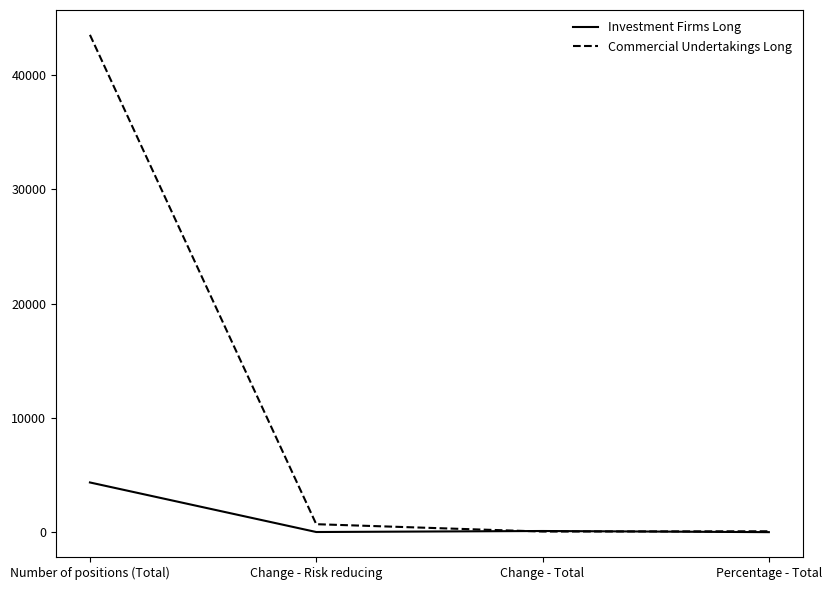

Where is Commercial Undertakings Long nearest to the value 21793?

Change - Risk reducing